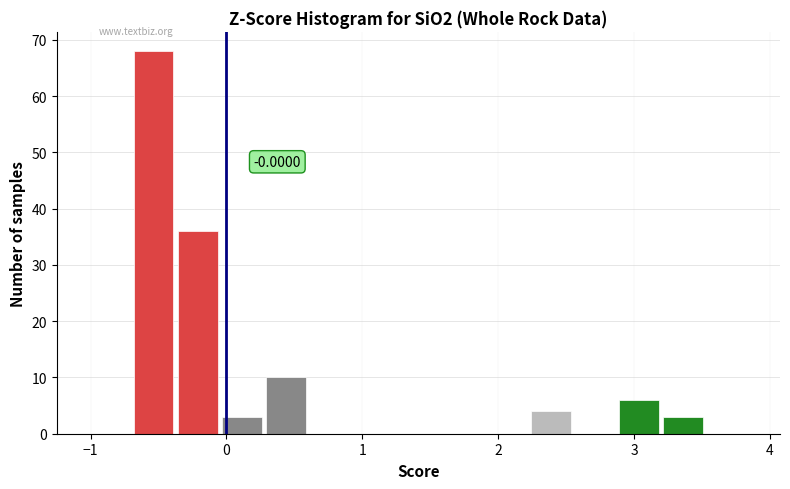

Read against the x-axis, roughly where is the centre of the tallest bar?

-0.5